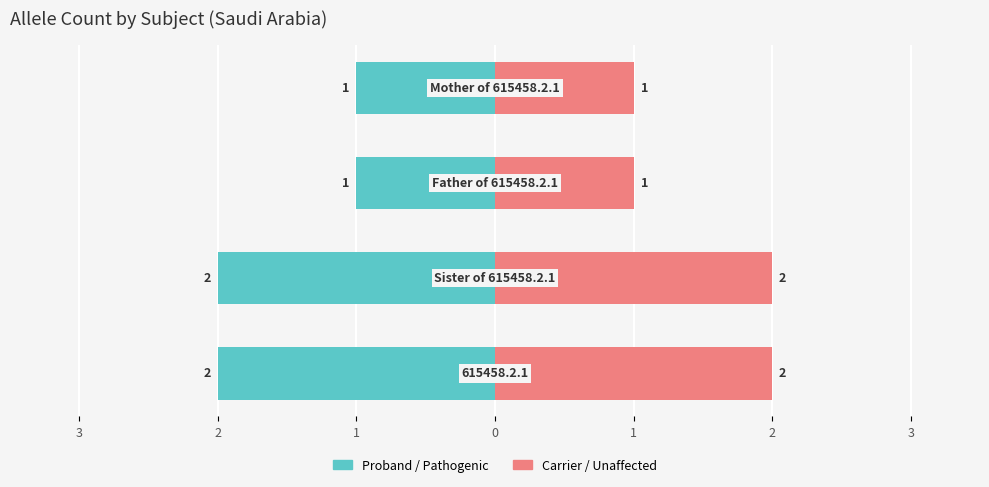

How many groups of bars are there?

4